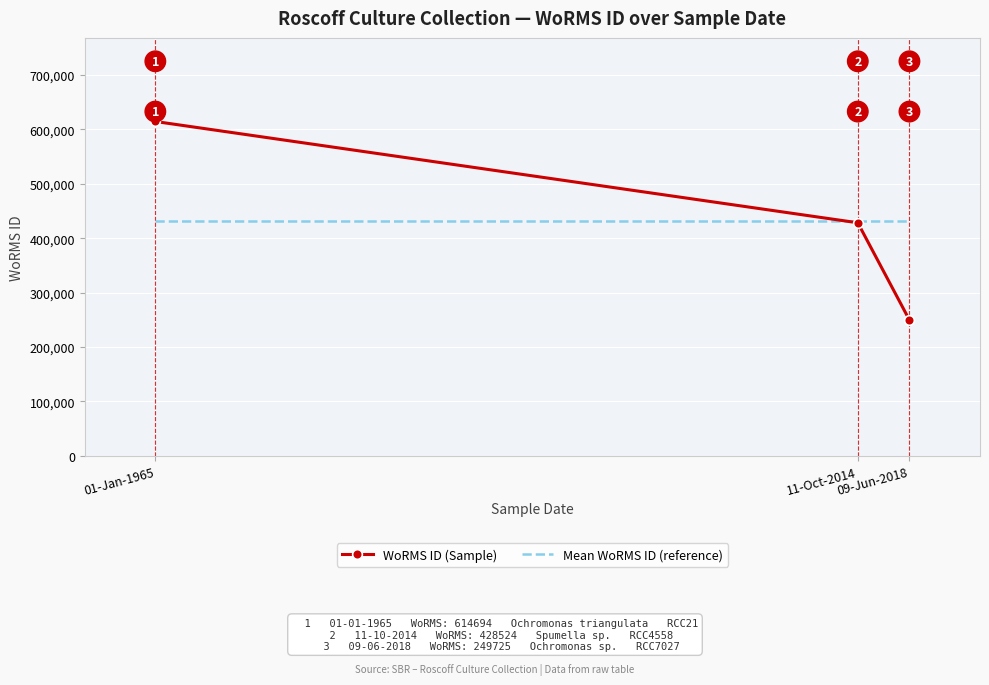

How many series are shown in this chart?

2